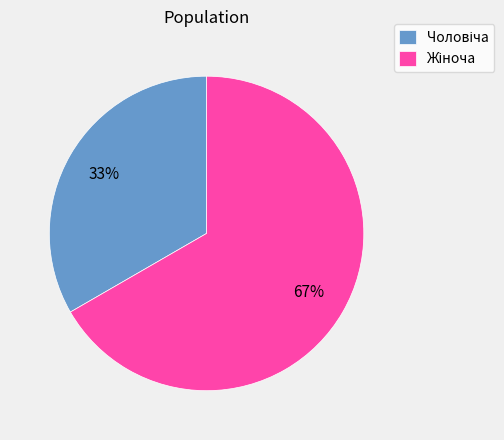

Is there a majority slice in this chart?

Yes